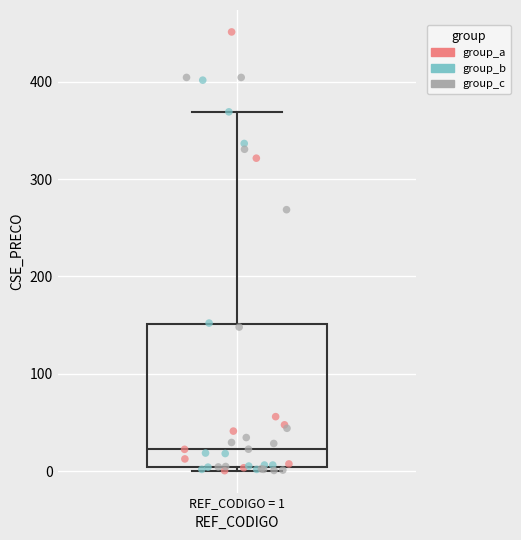

Where does the upper whisker of the box for REF_CODIGO = 1 end on the y-axis? The values are not printed on the chart, so give them approximately, as read against the axis.

370